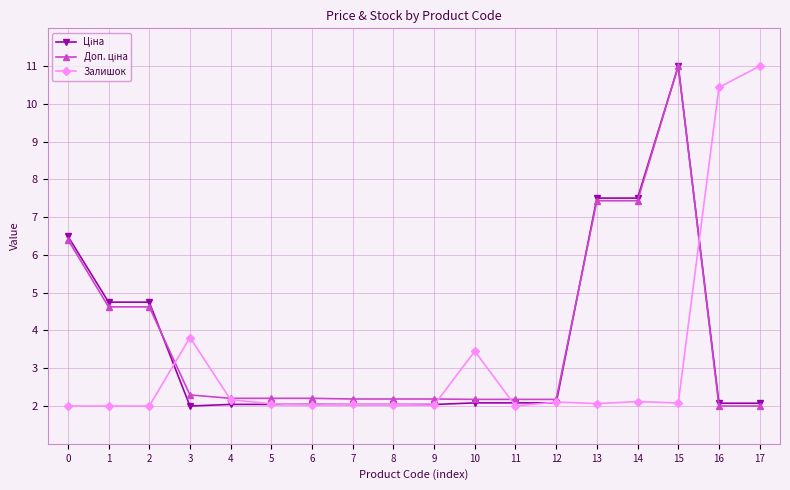

At which category is the sum across all series the highest?

15